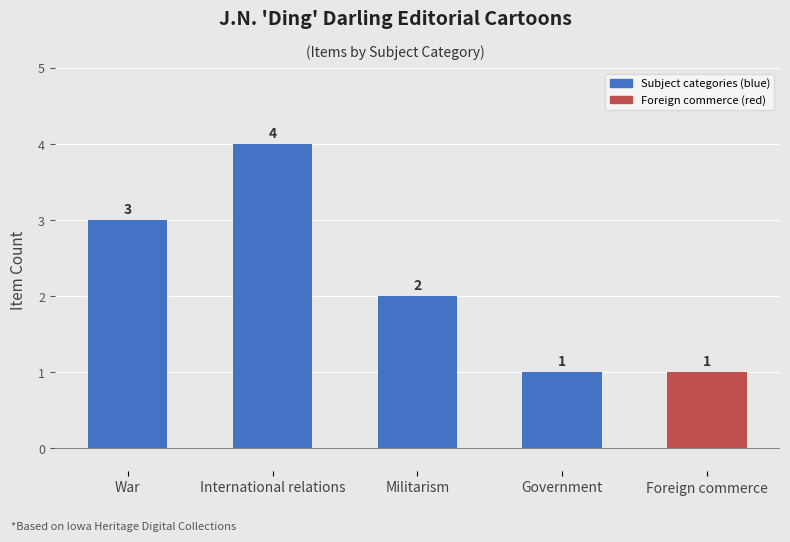

What is the difference between the values at Foreign commerce and War?

2